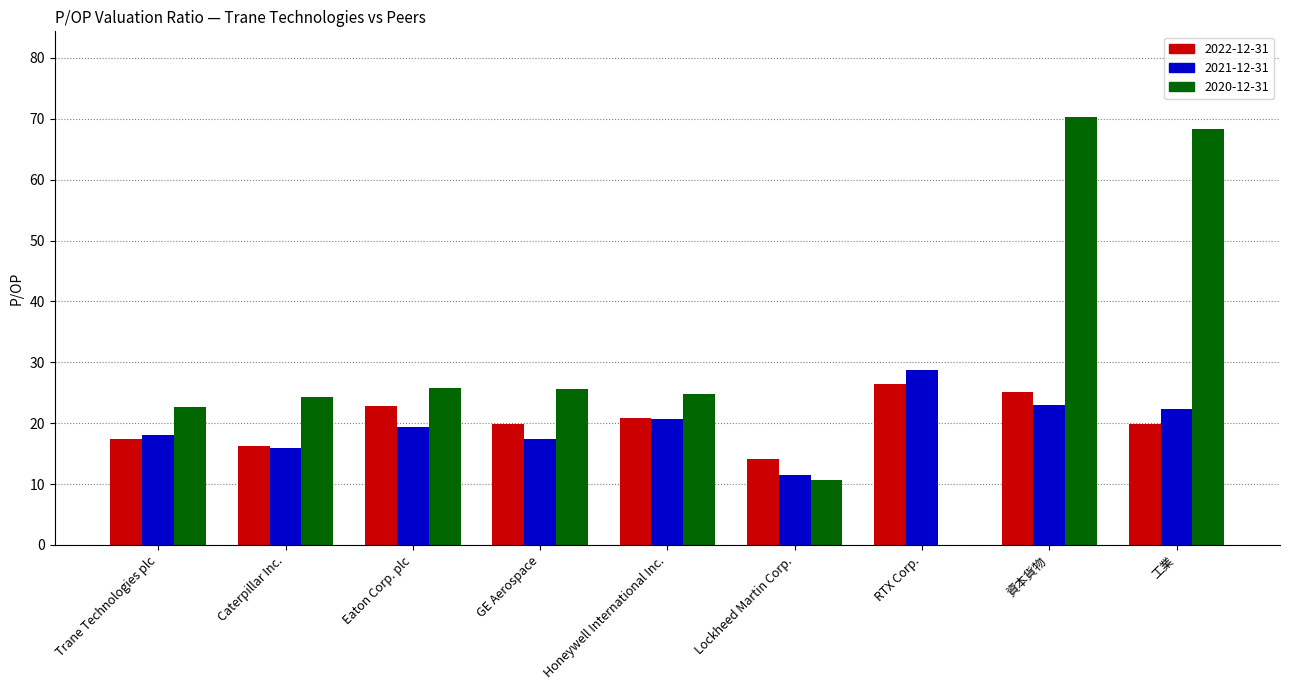

Is it true that 2020-12-31 equals 6.0 at Lockheed Martin Corp.?

False